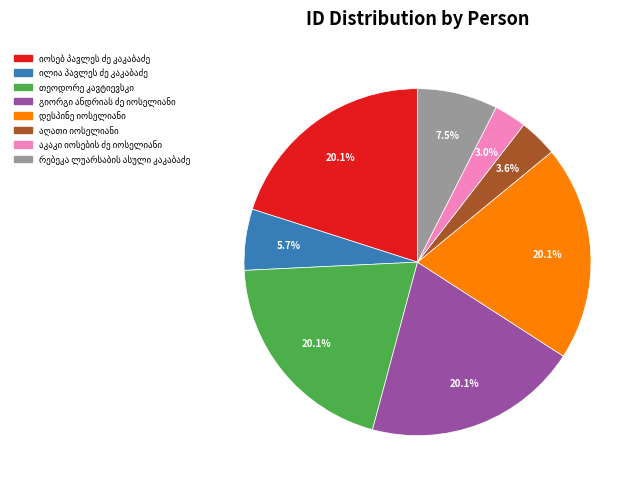

Is there a majority slice in this chart?

No